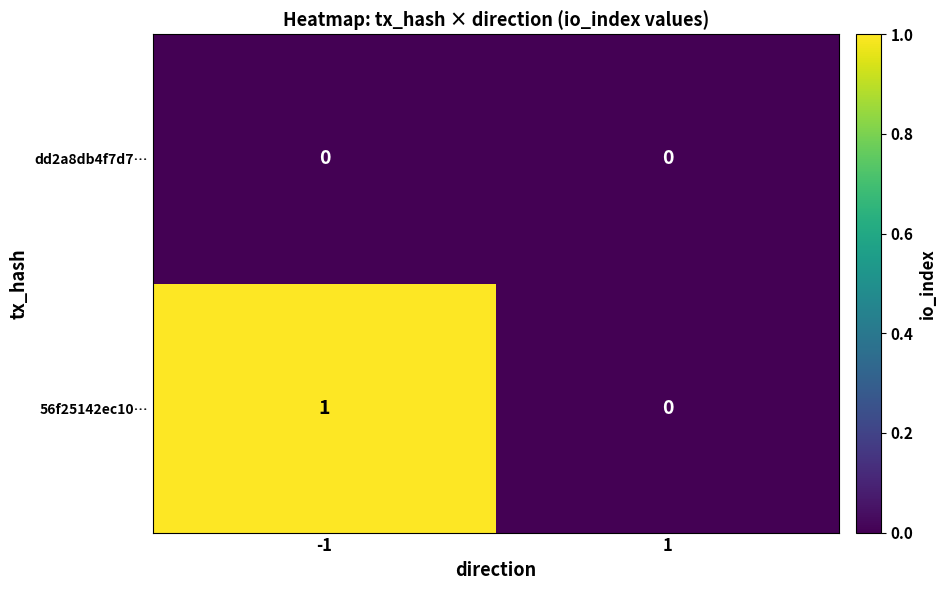

Which series has the widest spread of values?

56f25142ec10…